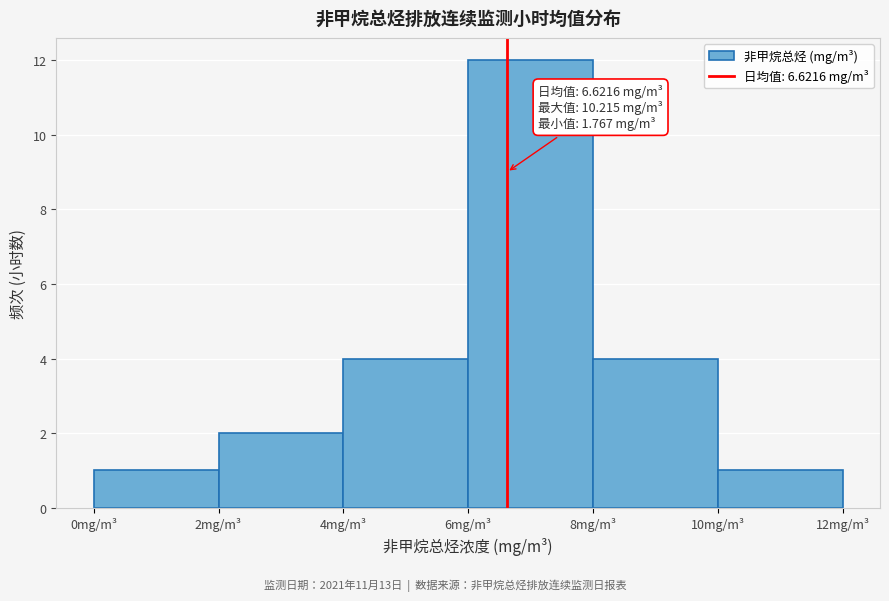

Over which range of the x-axis is the bar tallest?

6 to 8